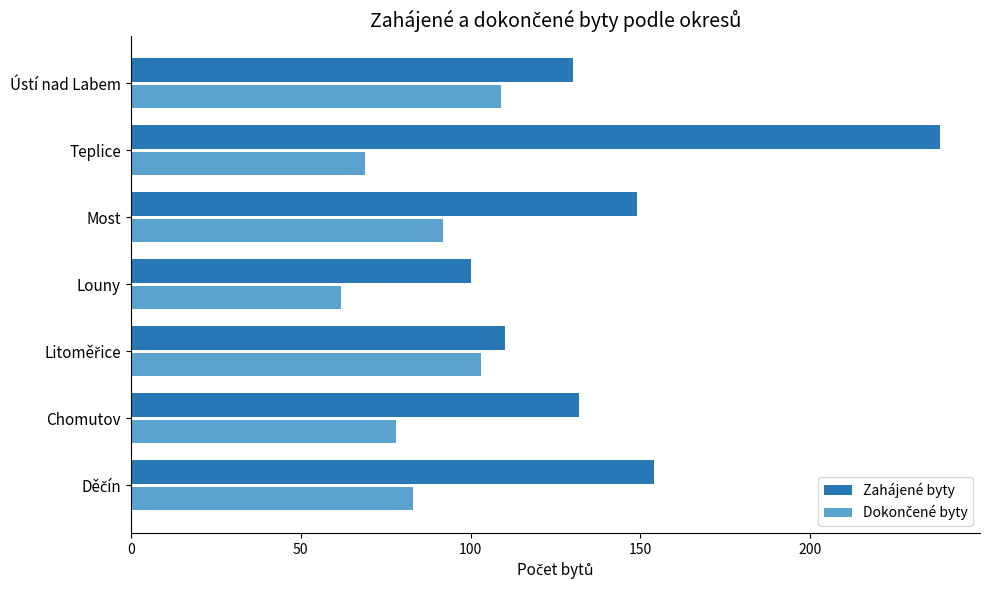

Which series has the largest total across all categories?

Zahájené byty